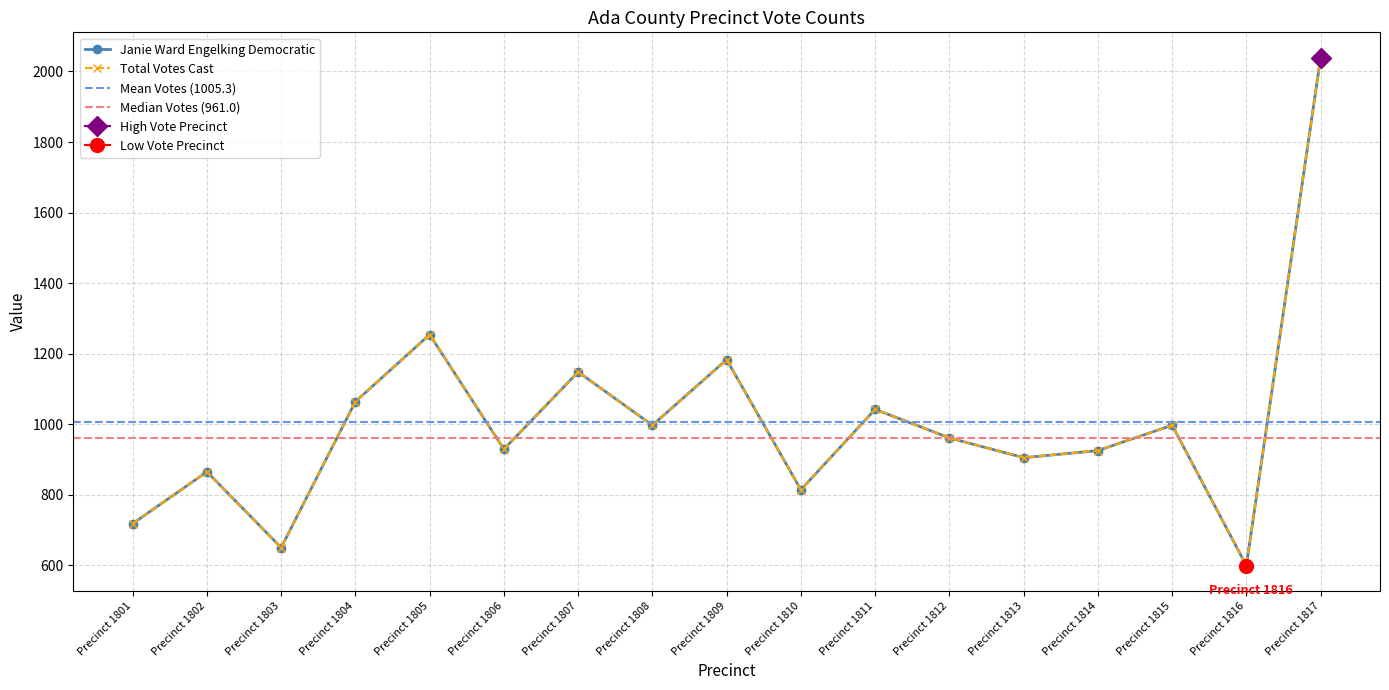

Reading right to left, extract all data points from this chart.

Janie Ward Engelking Democratic: 2039	599	997	925	905	961	1042	814	1183	997	1148	929	1254	1064	650	865	718
Total Votes Cast: 2039	599	997	925	905	961	1042	814	1183	997	1148	929	1254	1064	650	865	718